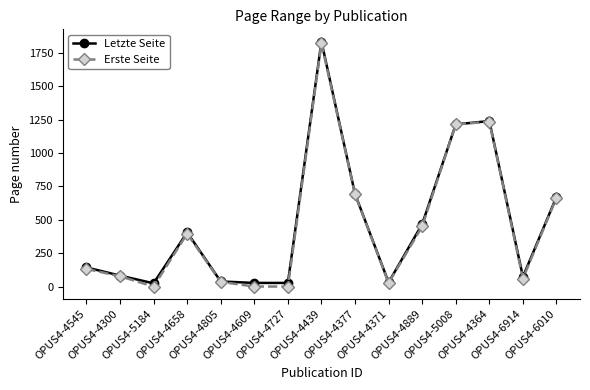

What is the difference between the Erste Seite values at OPUS4-4300 and OPUS4-4364?

1157